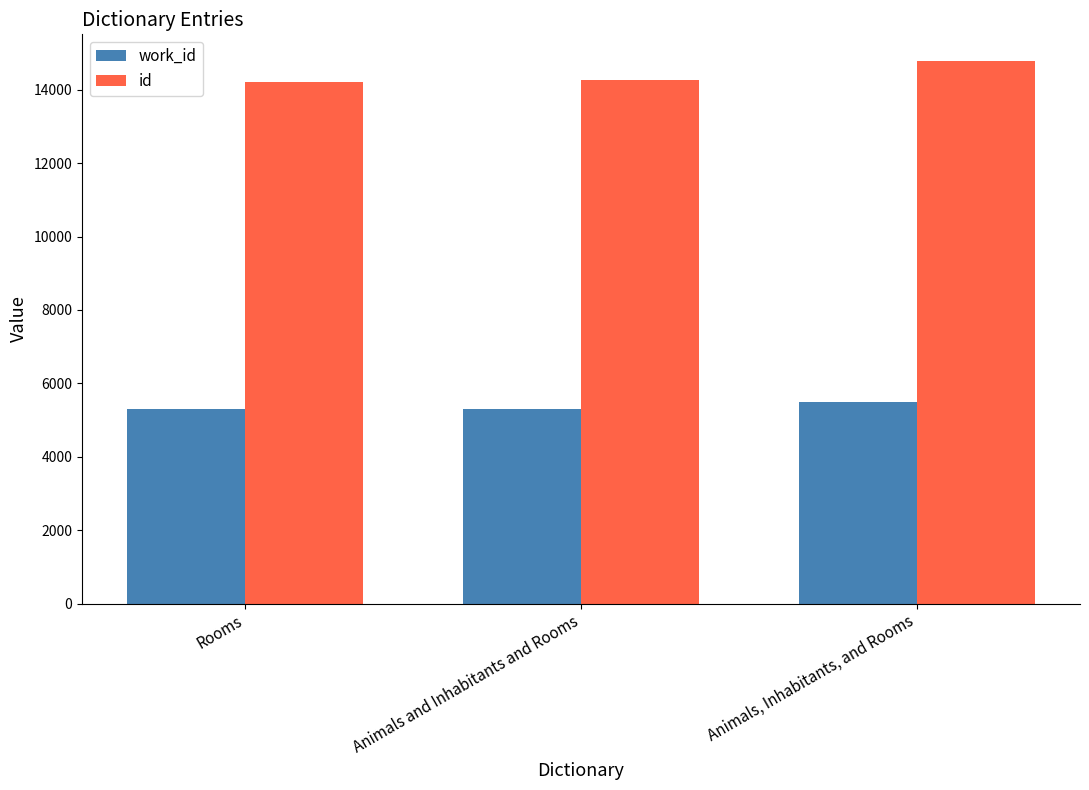

How many categories are shown in the chart?

3